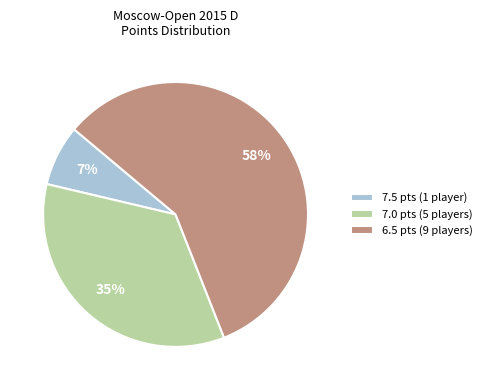

Which slice is the largest?

6.5 pts (9 players)